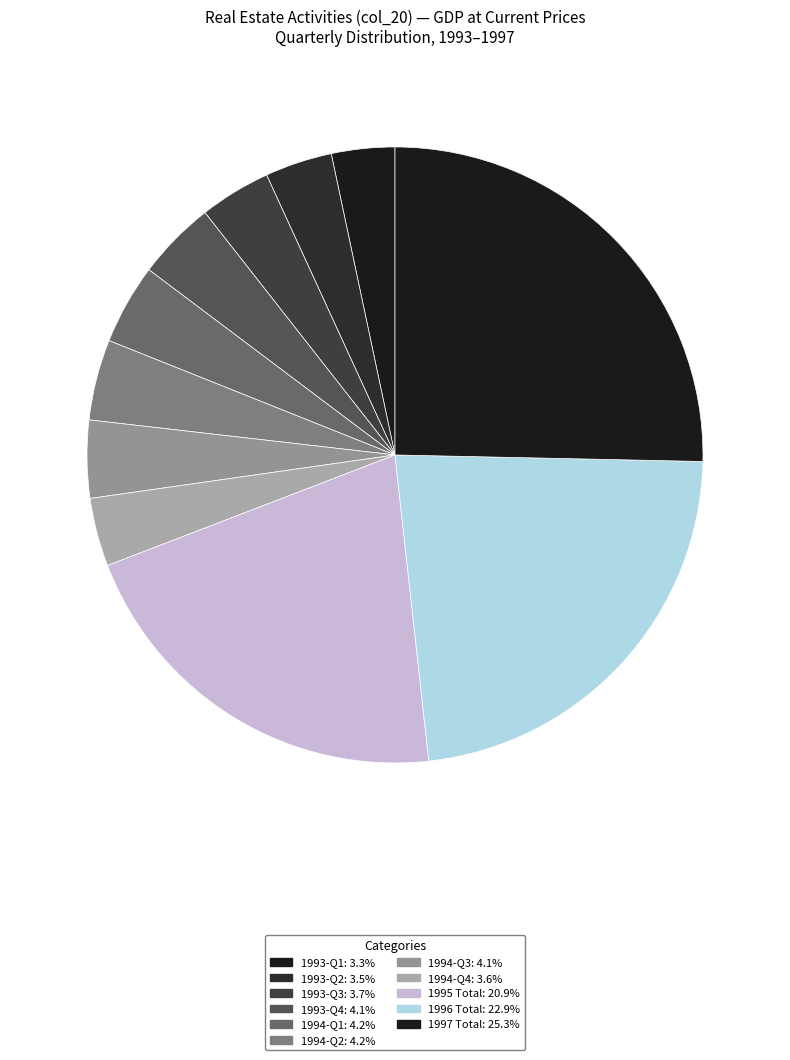

How many slices are in this pie chart?

11